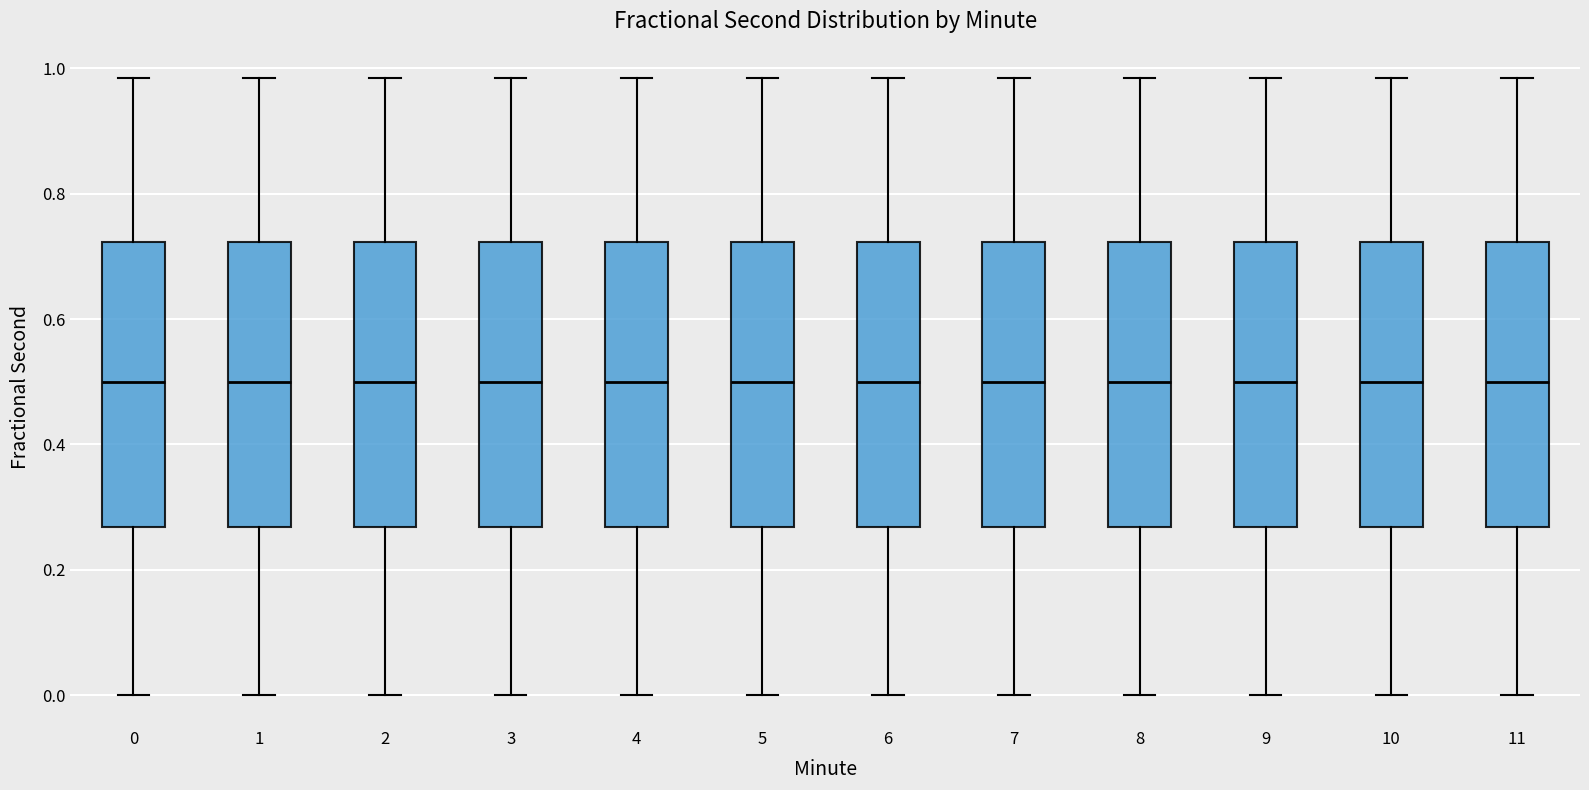

Reading left to right, read every box against the y-axis: the position of its median line, the range the box covers, and the ends of its whiskers. The values are not printed on the chart, so give them approximately, as read against the axis.

0: median 0.50, box 0.26 to 0.72, whiskers 0.00 to 0.98
1: median 0.50, box 0.26 to 0.72, whiskers 0.00 to 0.98
2: median 0.50, box 0.26 to 0.72, whiskers 0.00 to 0.98
3: median 0.50, box 0.26 to 0.72, whiskers 0.00 to 0.98
4: median 0.50, box 0.26 to 0.72, whiskers 0.00 to 0.98
5: median 0.50, box 0.26 to 0.72, whiskers 0.00 to 0.98
6: median 0.50, box 0.26 to 0.72, whiskers 0.00 to 0.98
7: median 0.50, box 0.26 to 0.72, whiskers 0.00 to 0.98
8: median 0.50, box 0.26 to 0.72, whiskers 0.00 to 0.98
9: median 0.50, box 0.26 to 0.72, whiskers 0.00 to 0.98
10: median 0.50, box 0.26 to 0.72, whiskers 0.00 to 0.98
11: median 0.50, box 0.26 to 0.72, whiskers 0.00 to 0.98